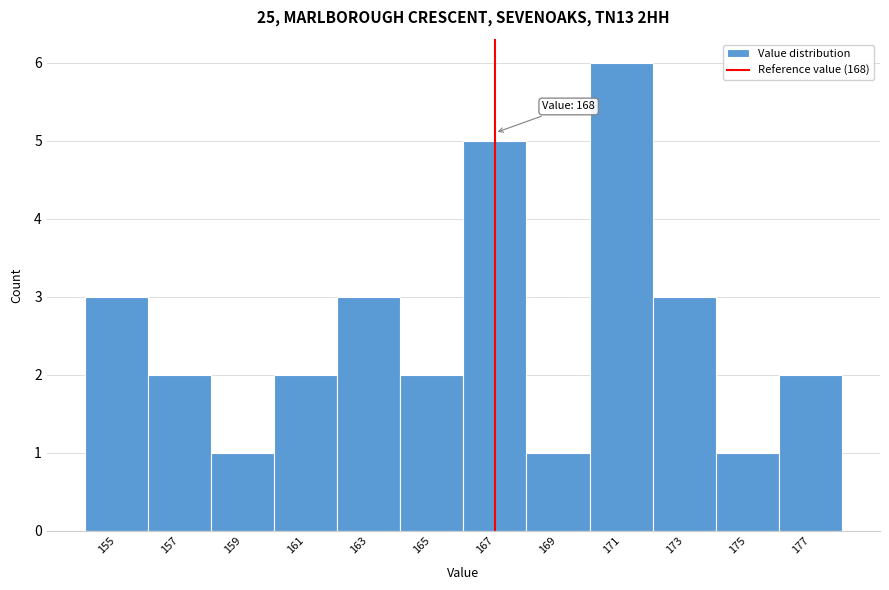

Reading right to left, extract all data points from this chart.

2	1	3	6	1	5	2	3	2	1	2	3